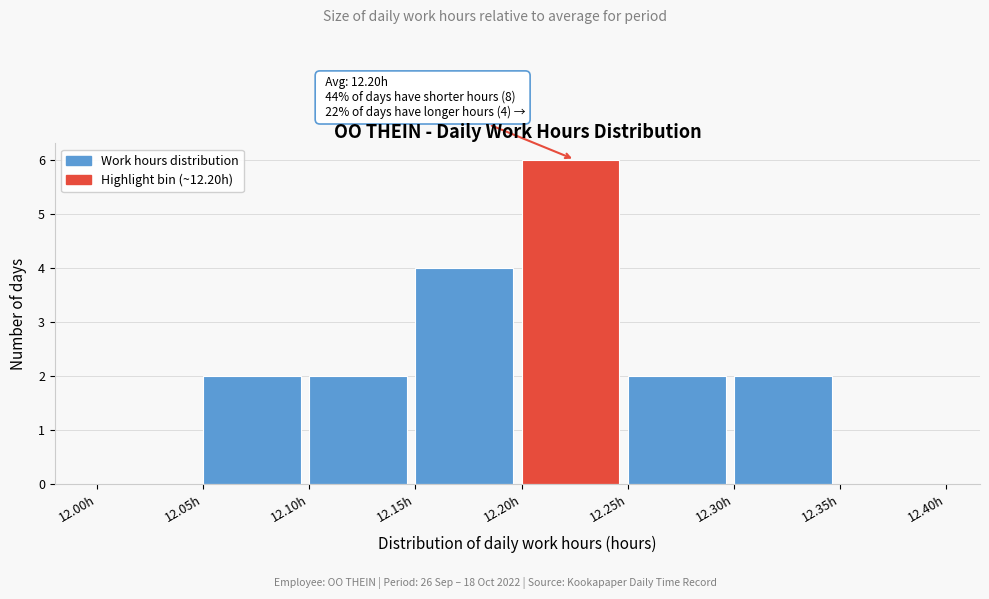

Which range on the x-axis has the tallest bar?

12.20 to 12.25